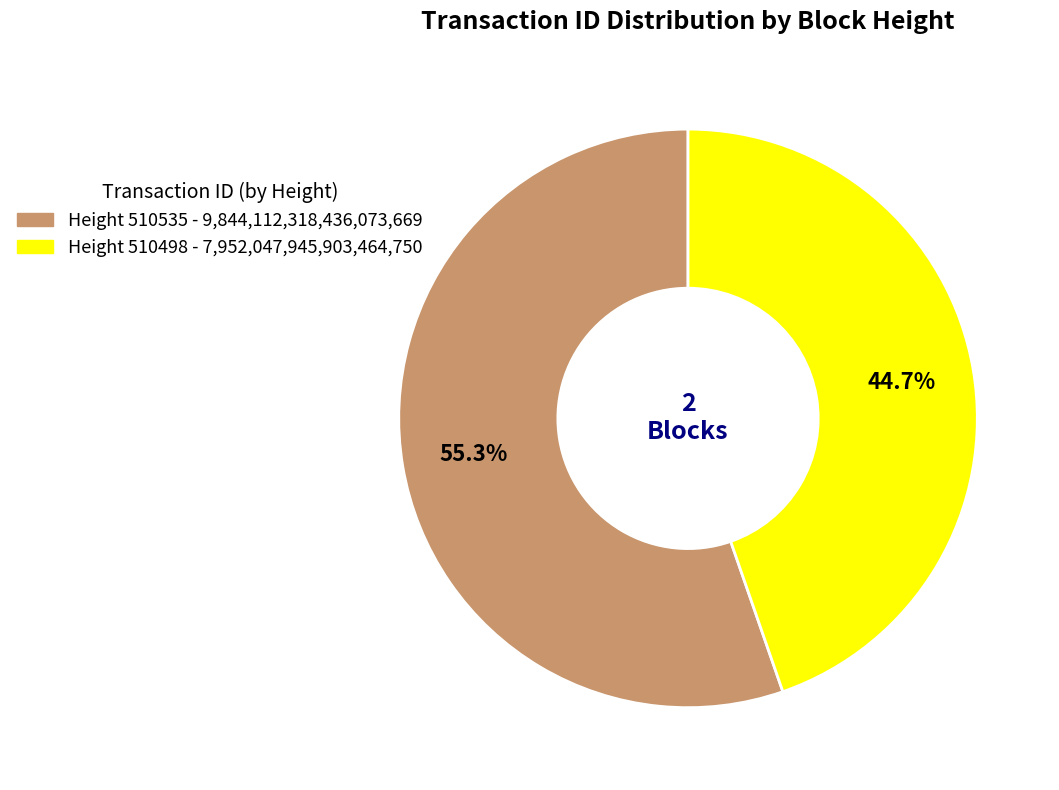

Is there a majority slice in this chart?

Yes